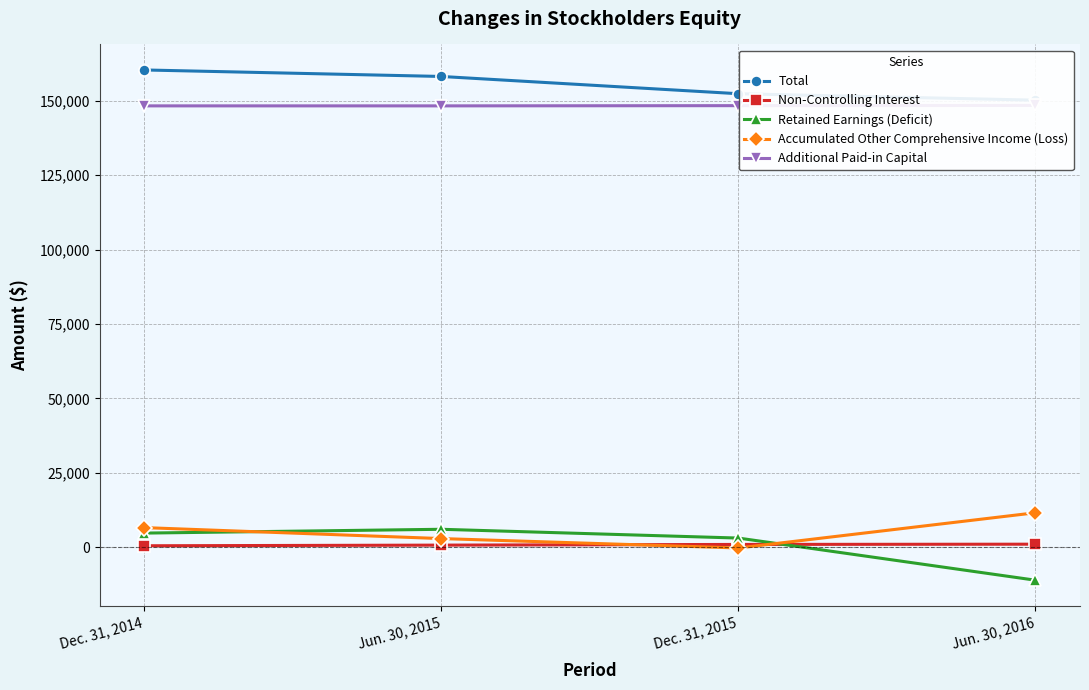

What is the value of the Non-Controlling Interest point at the 3rd from the left?

994